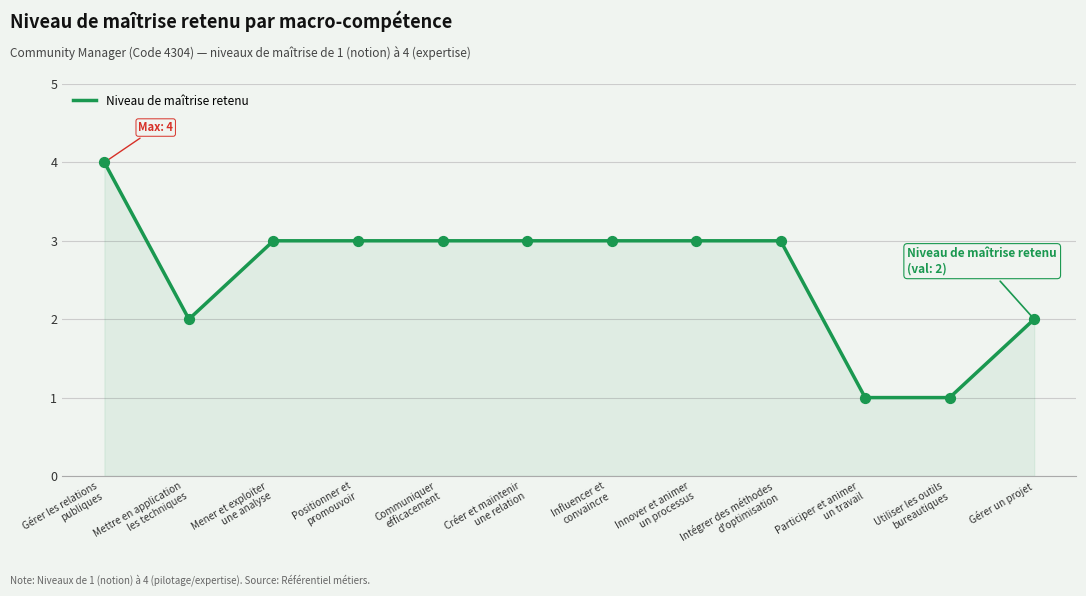

What is the change in value from Gérer les relations
publiques to Mener et exploiter
une analyse?

-1